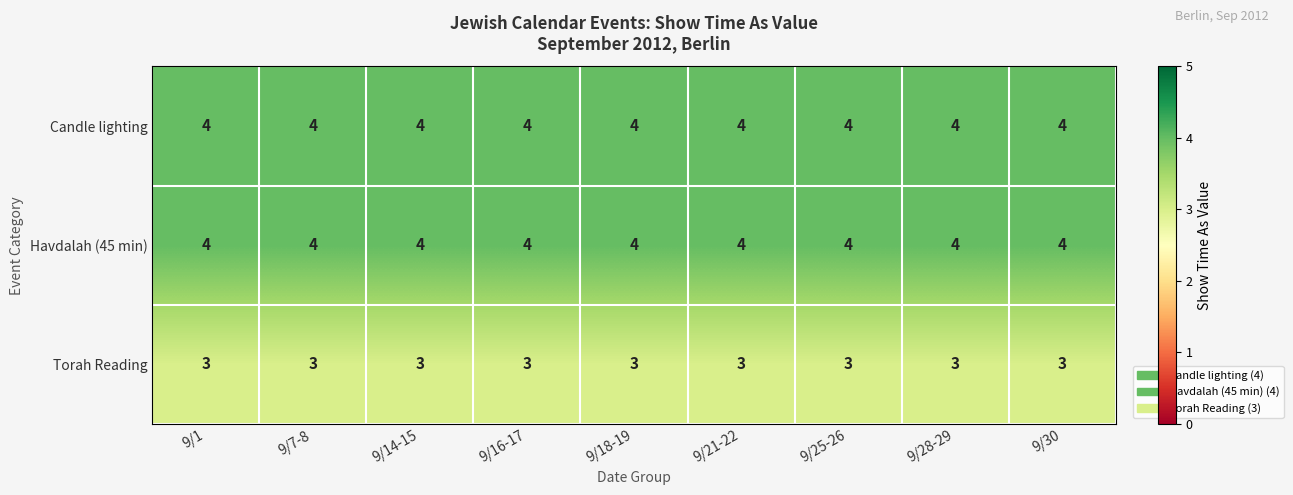

Is it true that Havdalah (45 min) equals 4 at 9/16-17?

True